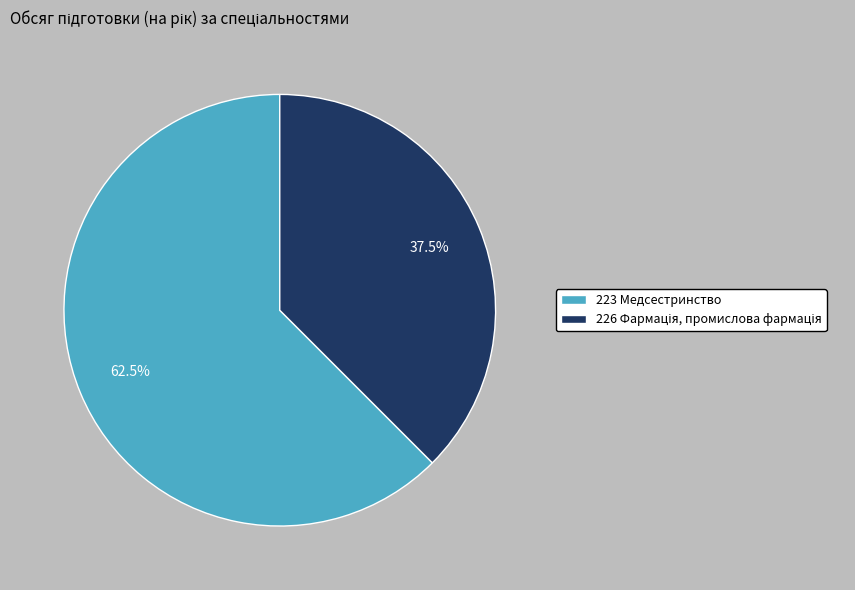

What percentage is NOT represented by 223 Медсестринство?

37.5%